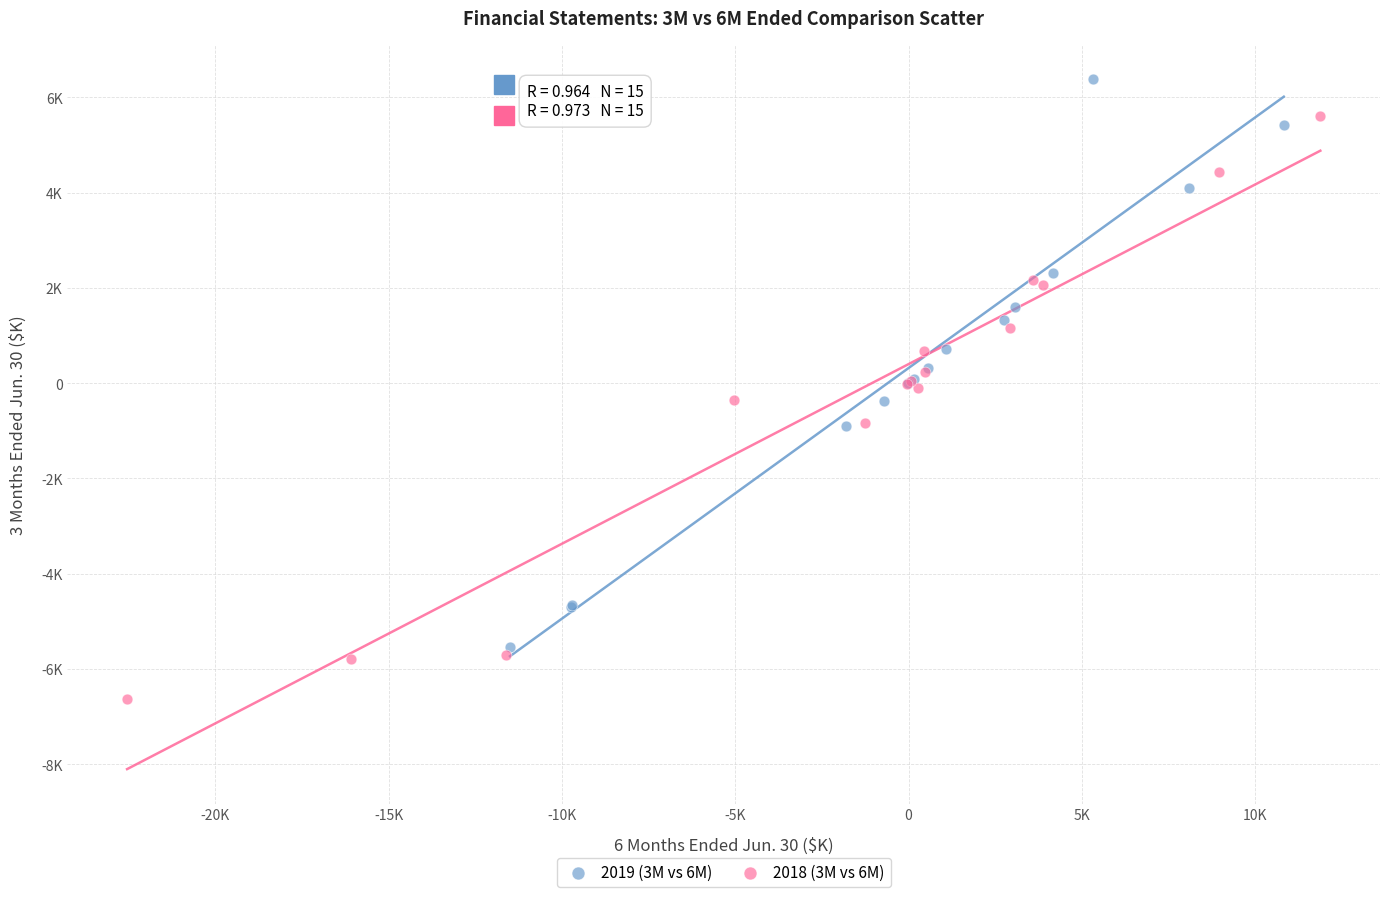

Which series contains the lowest Y value?

2018 (3M vs 6M)